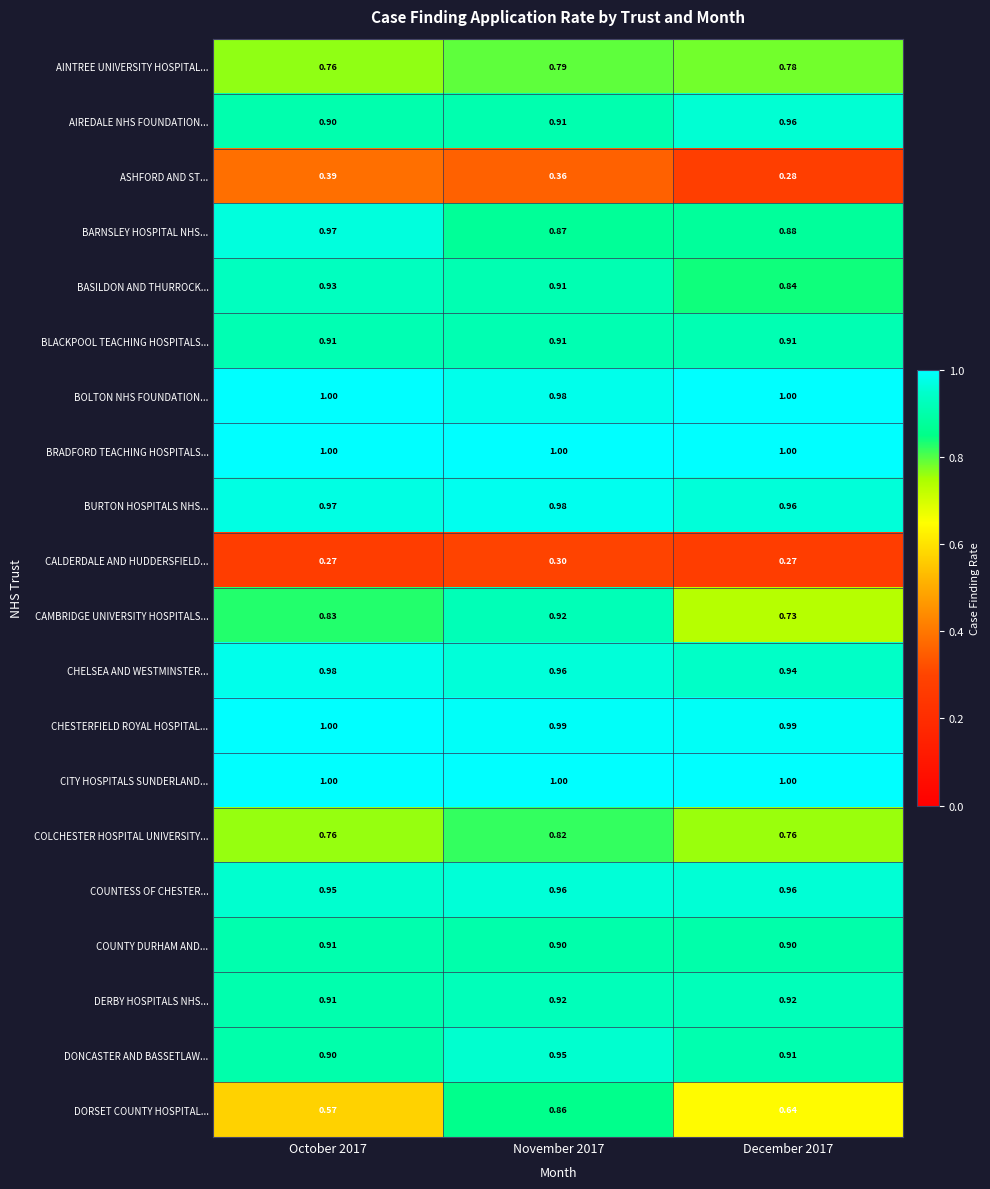

What is the smallest value displayed?

0.3